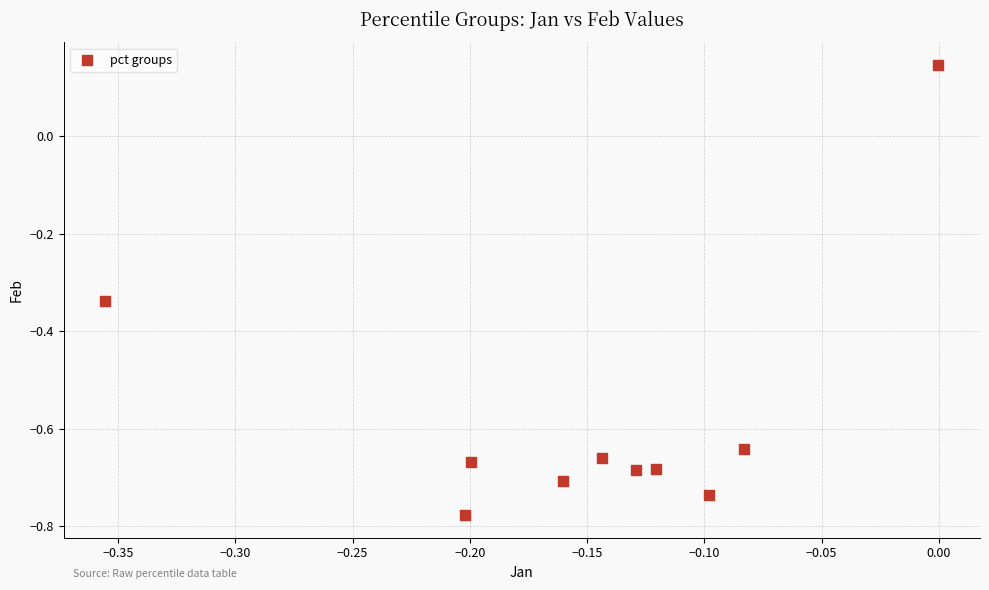

What is the range of Y values (max minus min)?

0.9